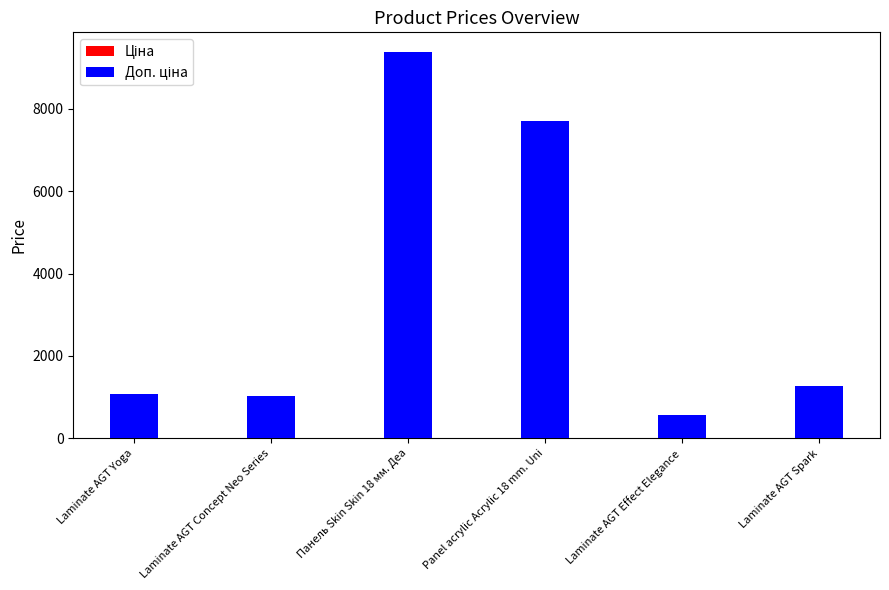

What are all the series names shown in the legend?

Ціна, Доп. ціна